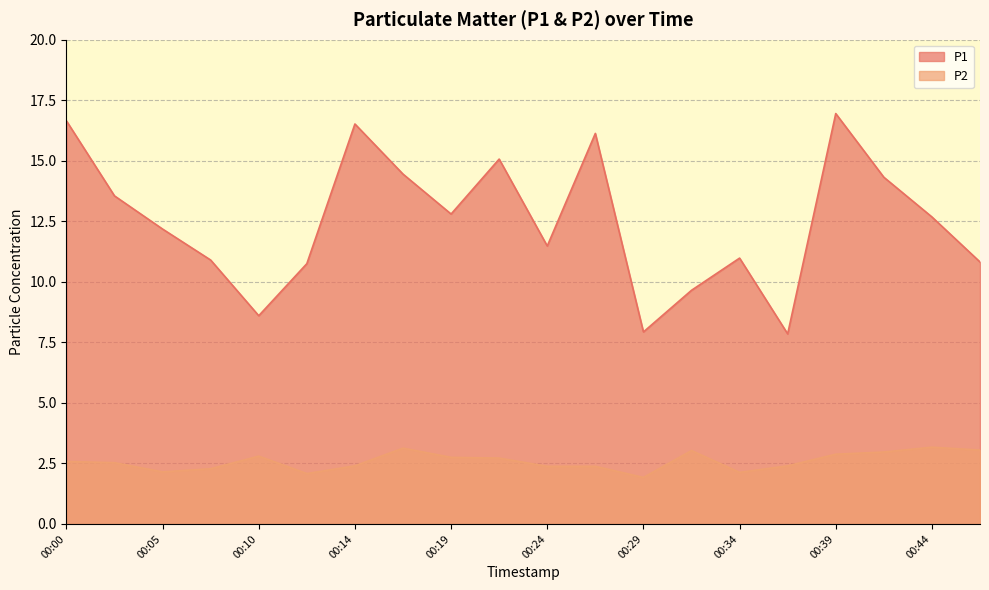

At which label is P2 closest to 2?

00:12